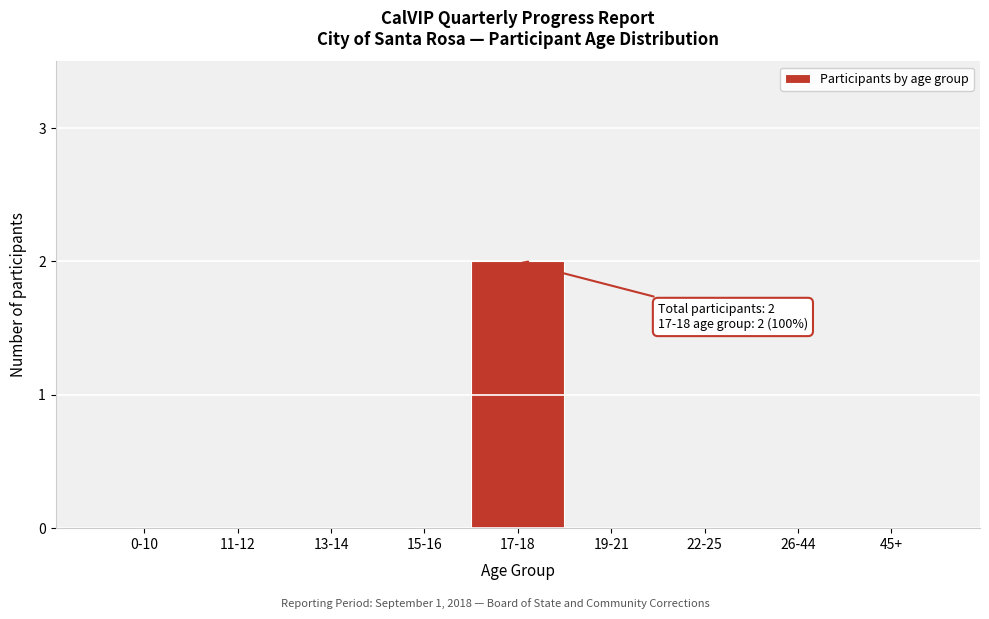

Reading left to right, extract all data points from this chart.

0-10=0	11-12=0	13-14=0	15-16=0	17-18=2	19-21=0	22-25=0	26-44=0	45+=0